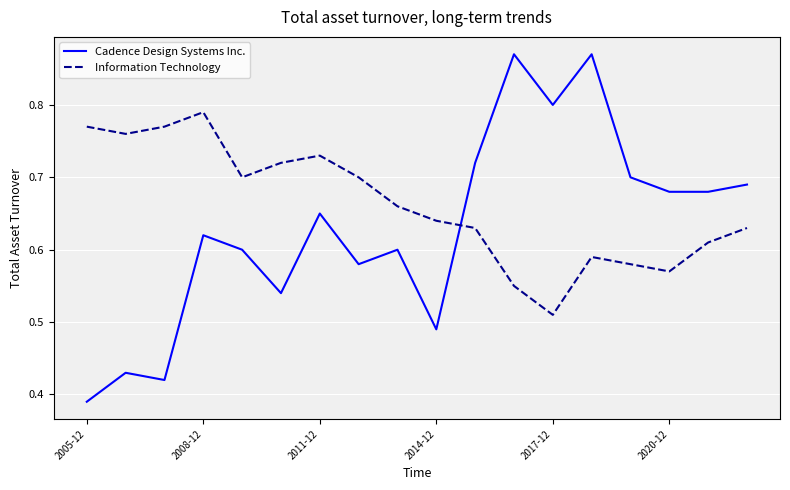

List the series in order of their peak value, lowest first.

Information Technology, Cadence Design Systems Inc.